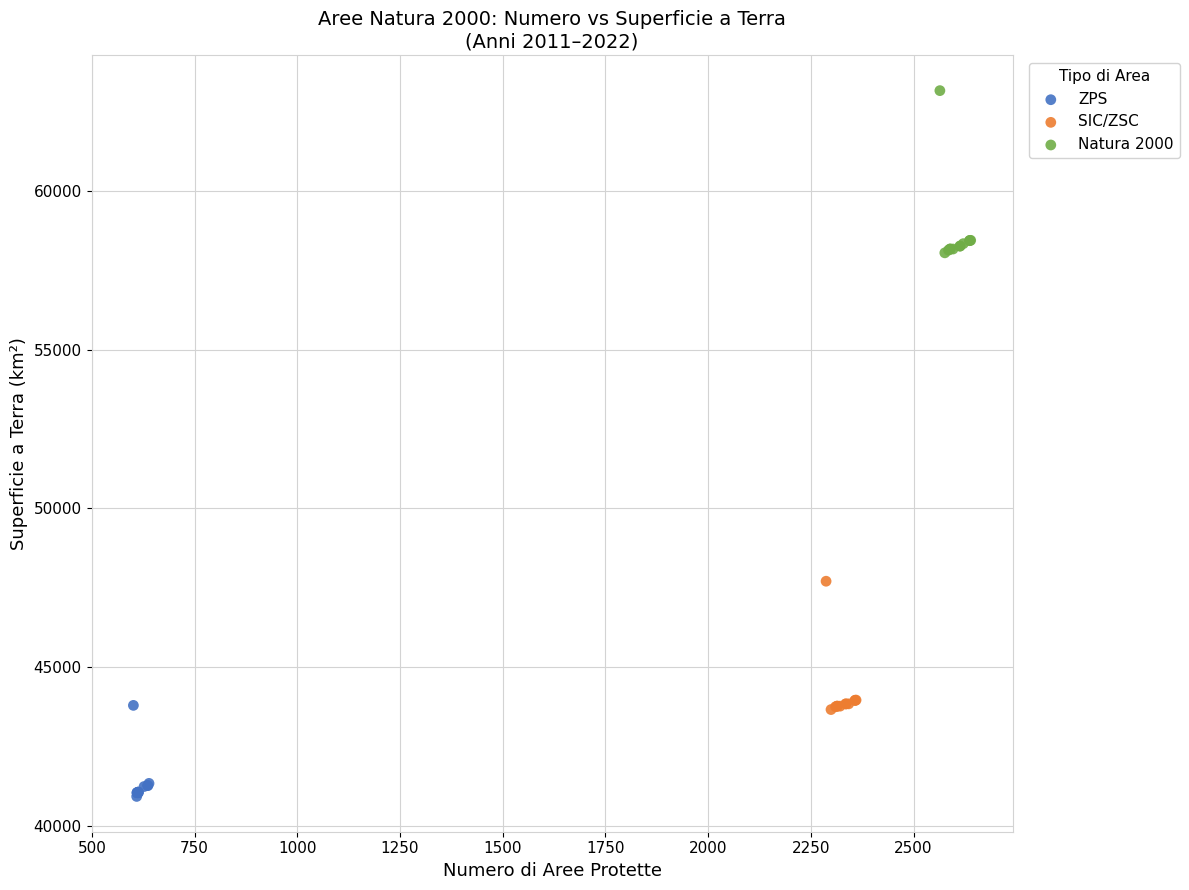

Which series has the widest spread of Y values?

Natura 2000